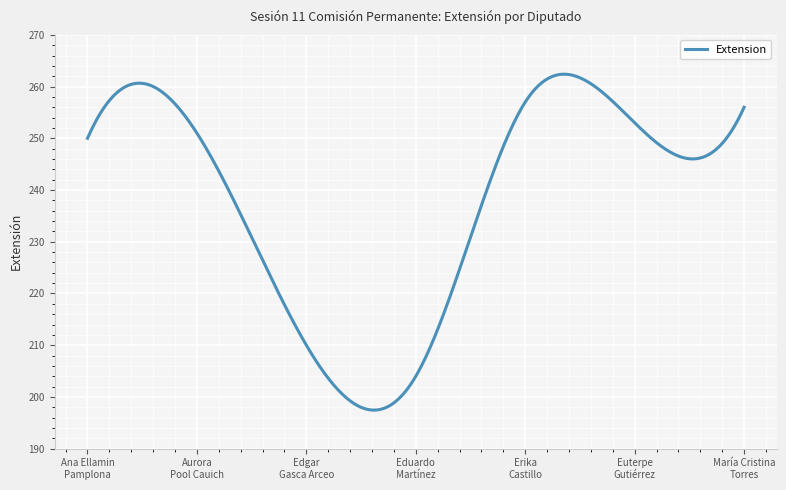

What is the smallest value displayed?

197.5